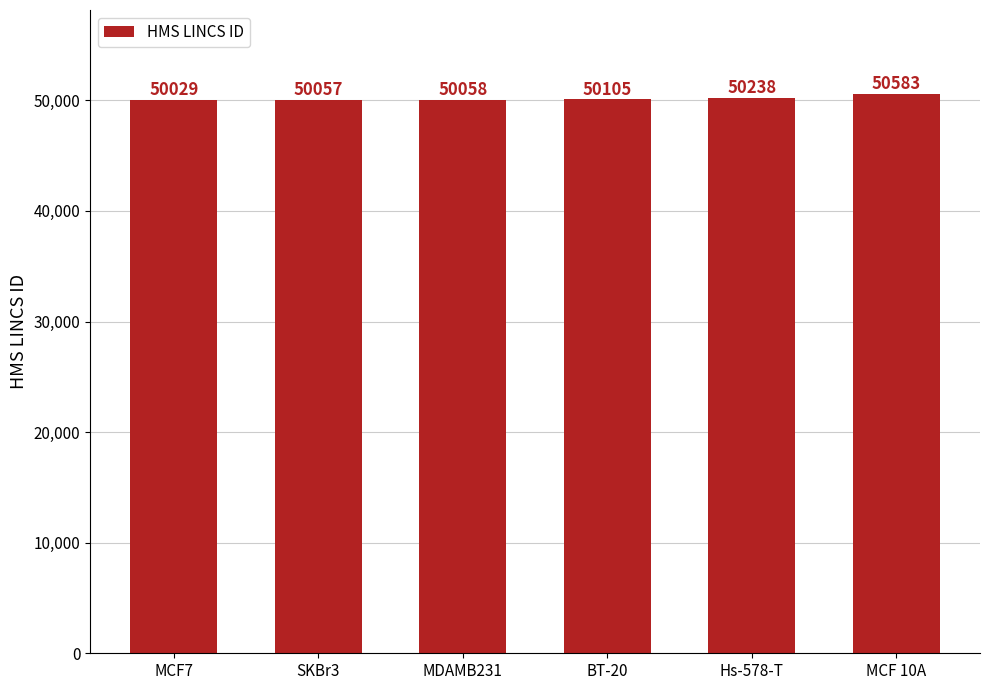

Which has a higher value, MCF7 or BT-20?

BT-20